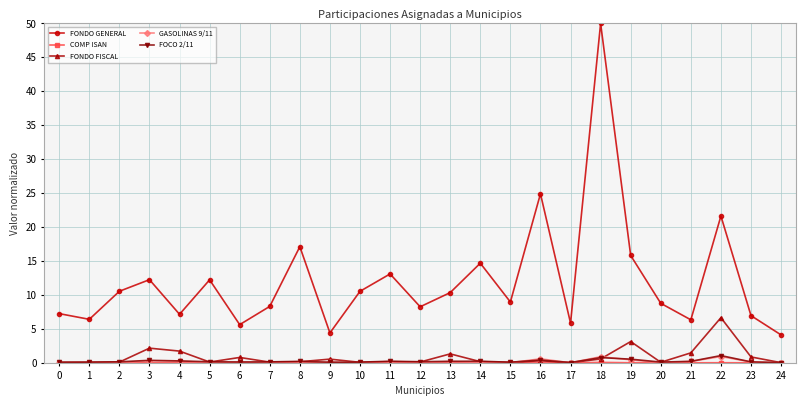

What is the lowest value of the FONDO GENERAL series?

4.1